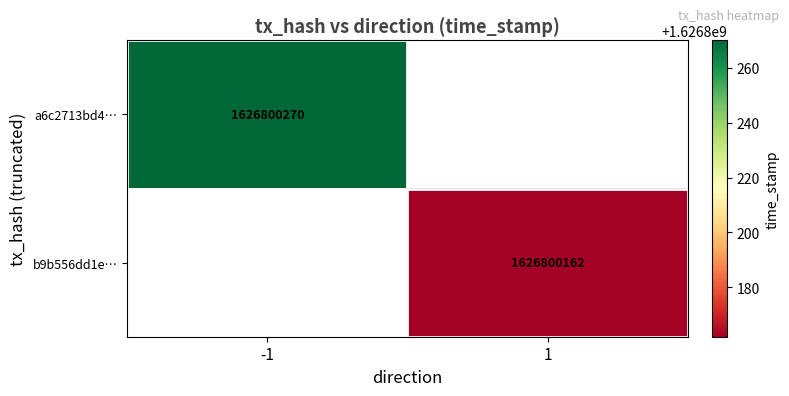

Reading left to right, extract all data points from this chart.

a6c2713bd486e2a3afd075b3a3d7e4674daa101: -1	1626800270
b9b556dd1ed62525de314f58af2556ec43d8973: 1	1626800162